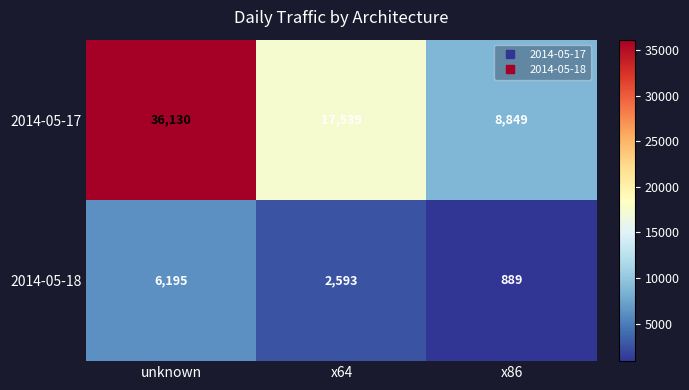

What is the sum of all 2014-05-18 values?

9677